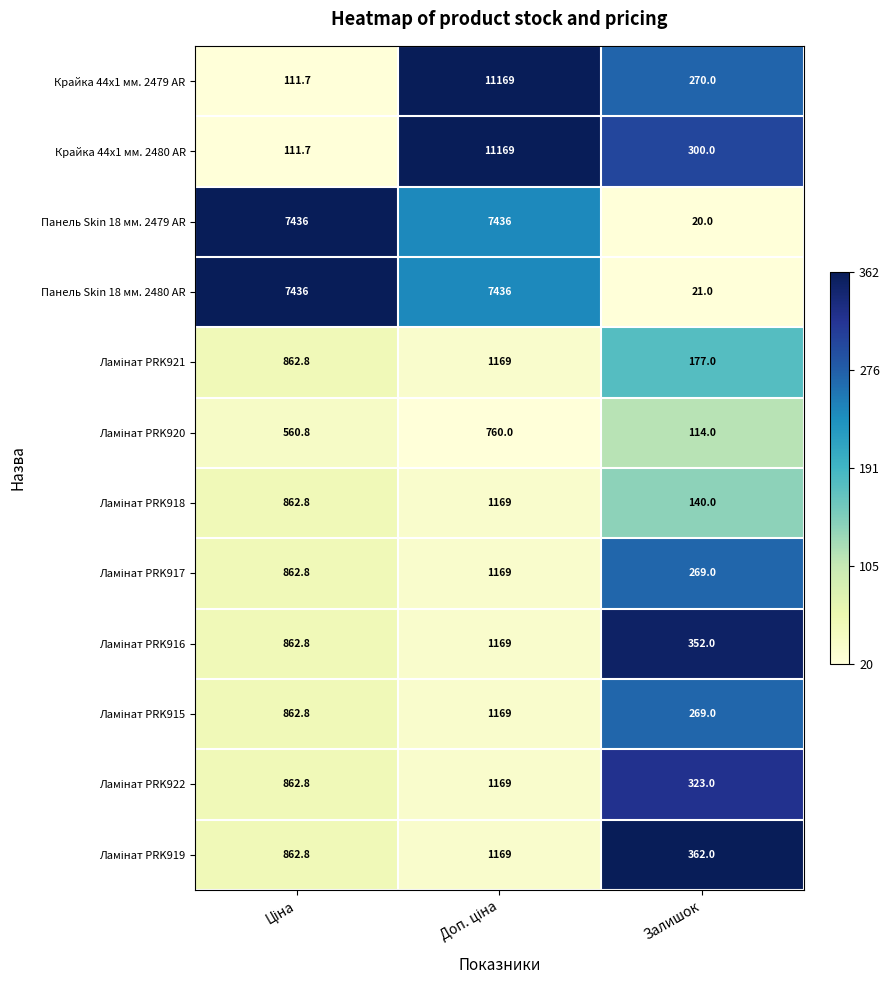

Which series has the largest total across all categories?

Панель Skin 18 мм. 2480 AR